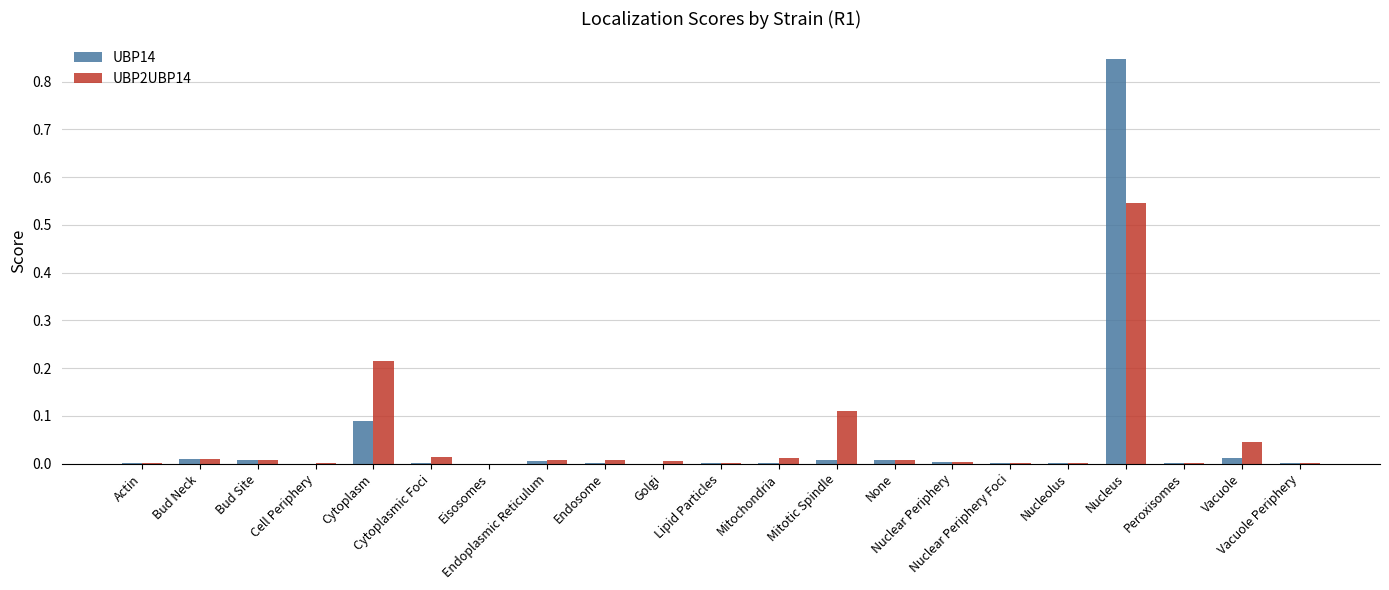

What are all the series names shown in the legend?

UBP14, UBP2UBP14